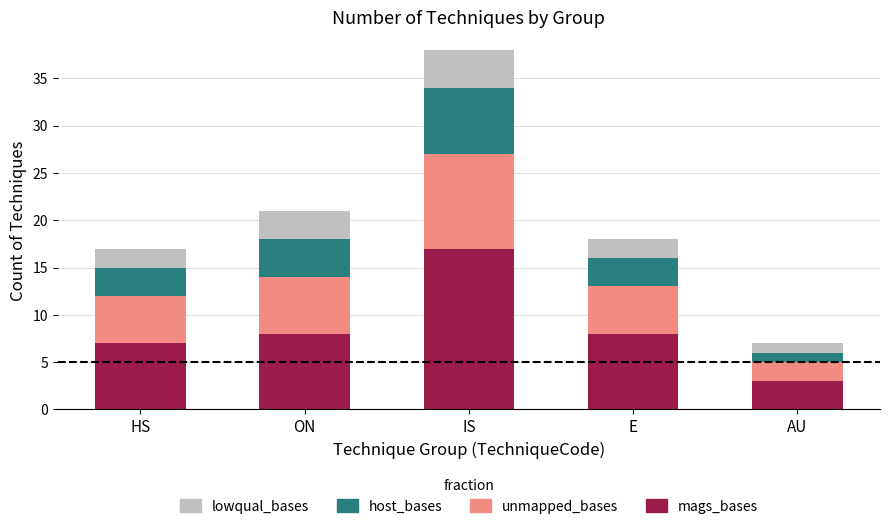

The value of mags_bases at HS is 7. True or false?

True